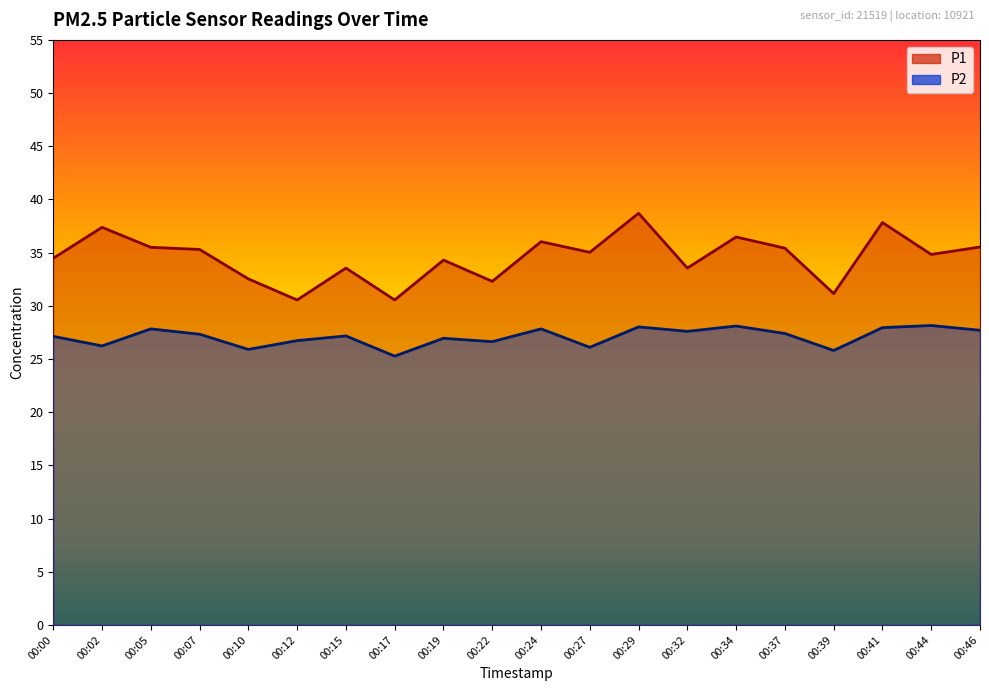

What is the sum of the P2 values at 00:39 and 00:37?

53.2